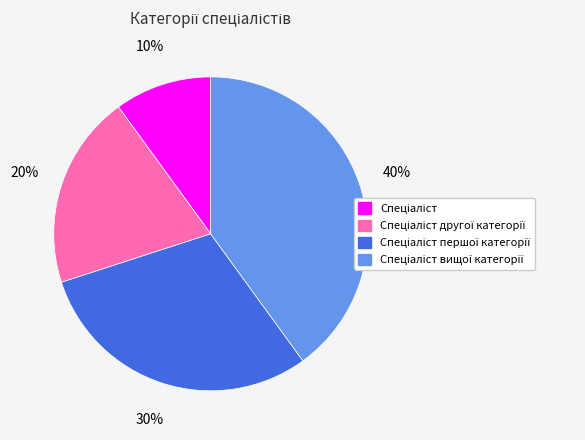

Count the number of slices in the pie.

4